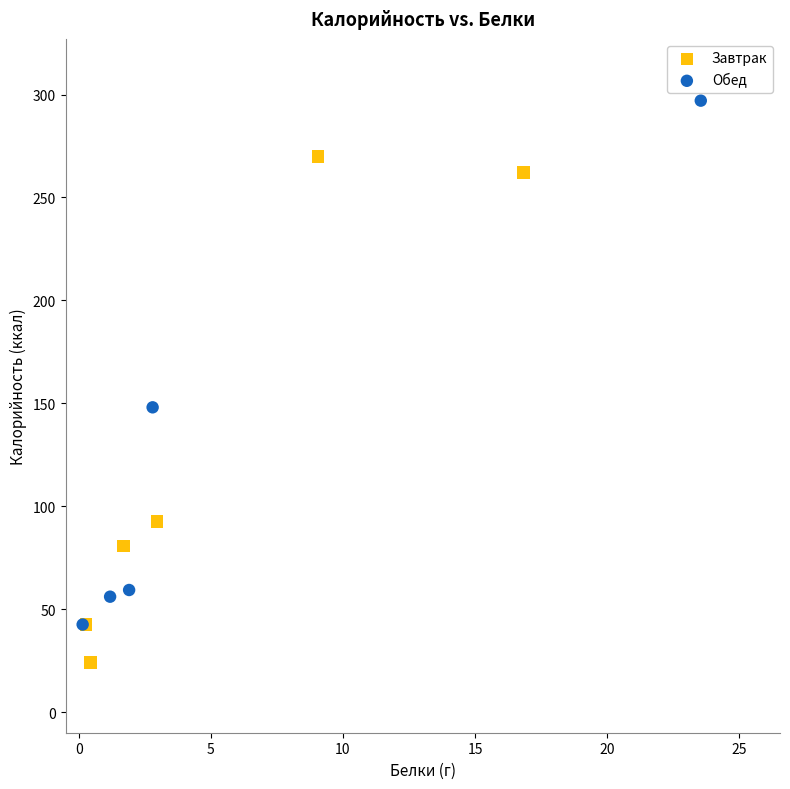

Which series contains the highest Y value?

Обед